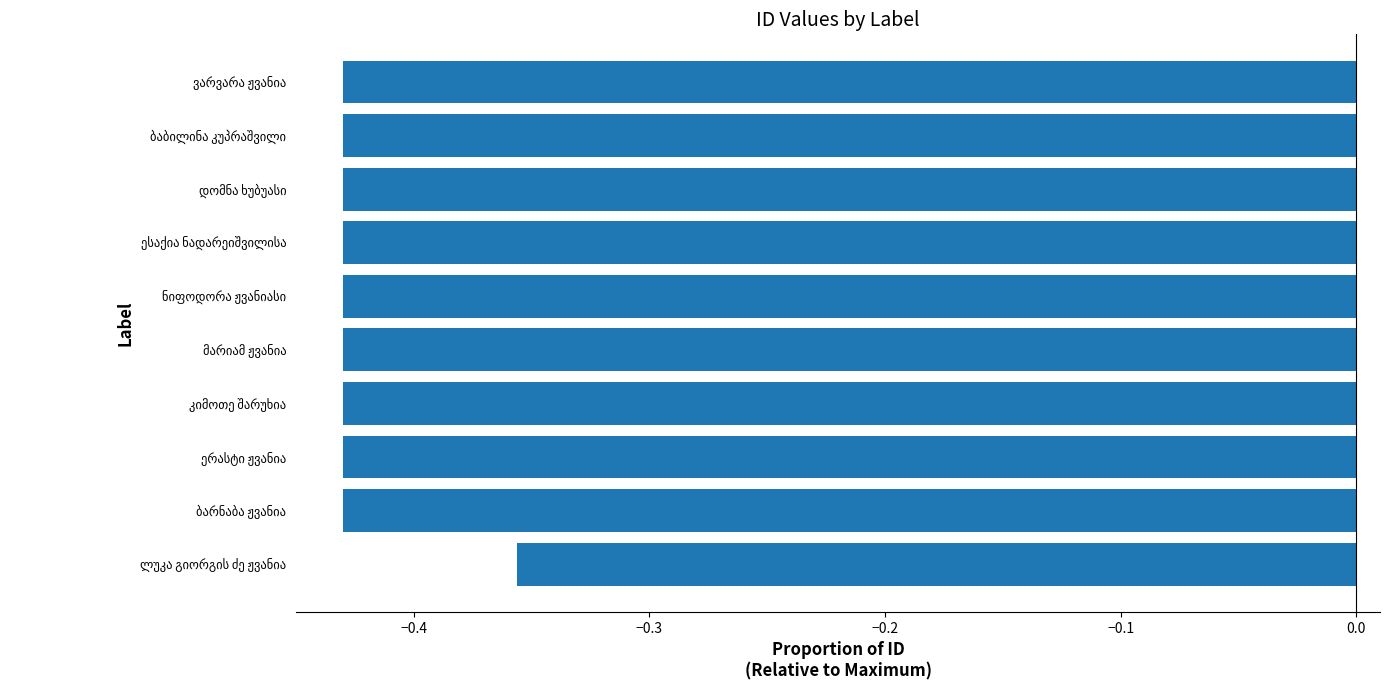

What is the sum of all values?

-4.2